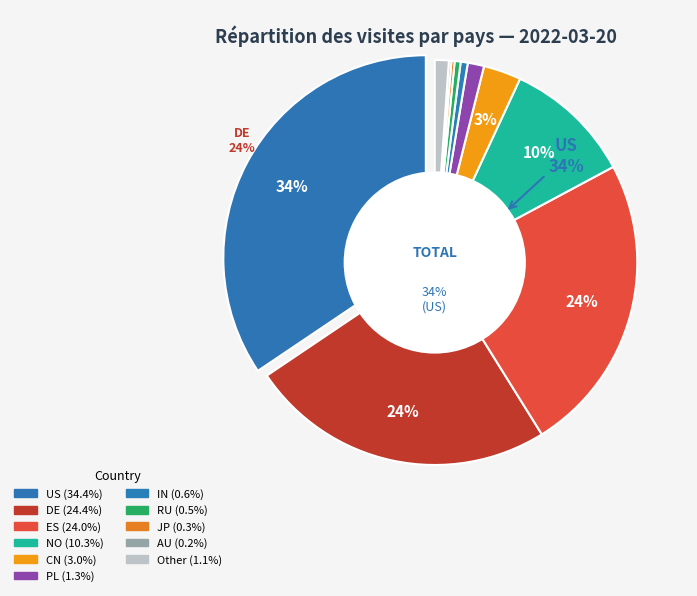

Which category has the smallest portion of the pie?

AU